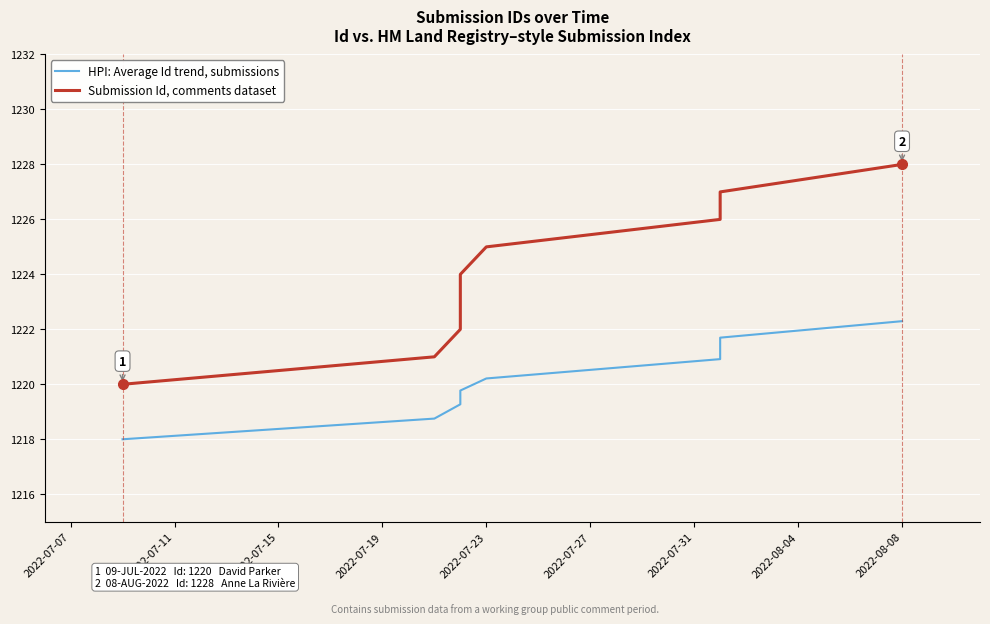

List the labels in order of HPI: Average Id trend, submissions value, largest first.

2022-08-08, 2022-08-04, 2022-07-31, 2022-07-27, 2022-07-23, 2022-07-19, 2022-07-15, 2022-07-11, 2022-07-07